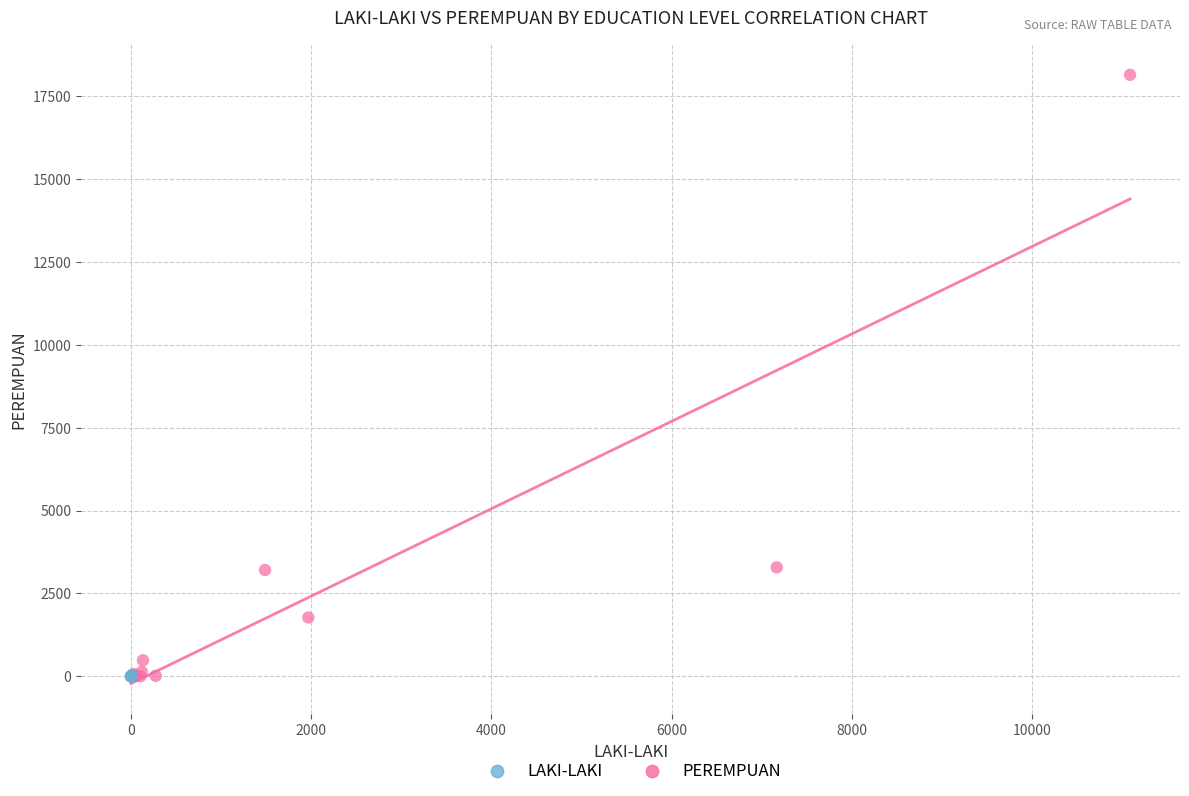

Which series has the widest spread of Y values?

PEREMPUAN